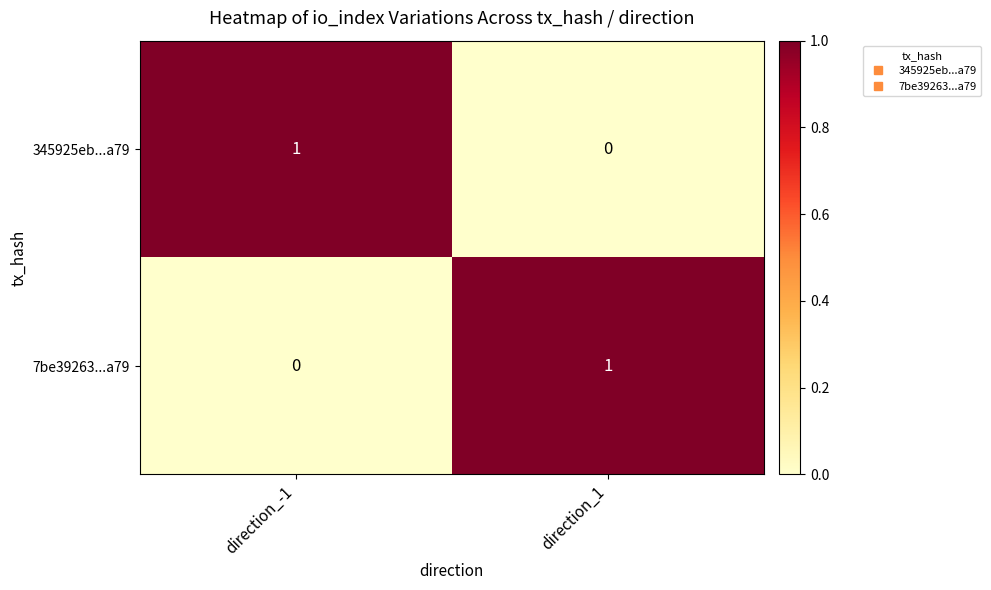

True or false: 345925eb...a79 has a value of -1 at direction_1.

False